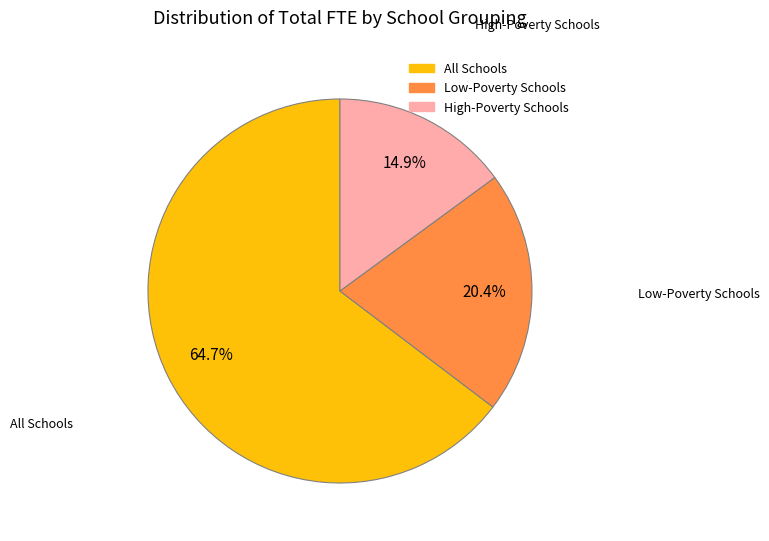

Does any single category account for the majority?

Yes